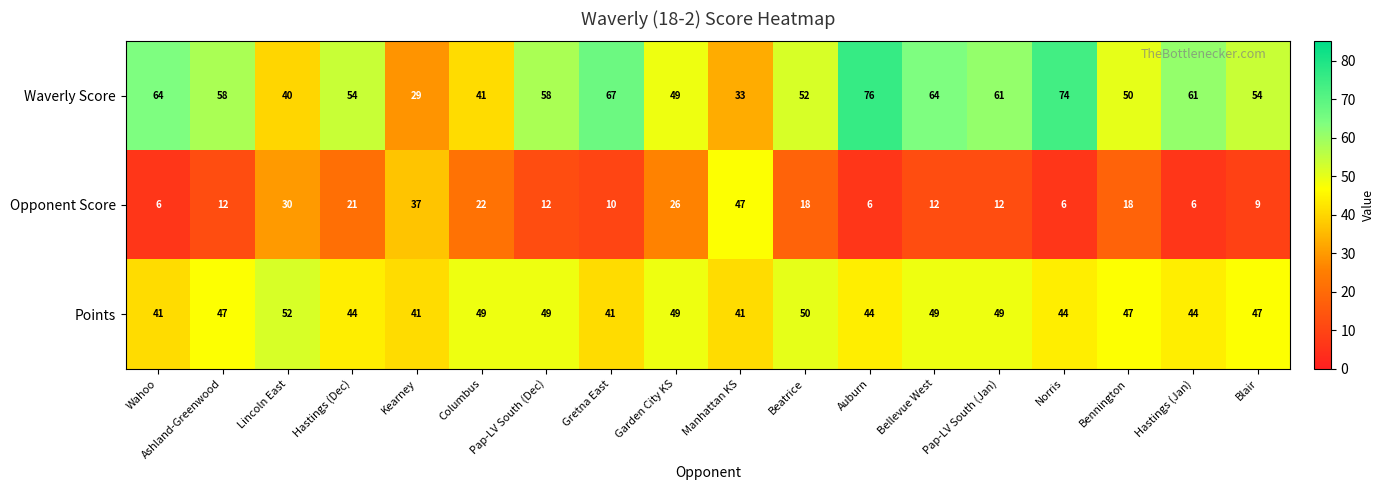

Is it true that Waverly Score equals 44 at Gretna East?

False